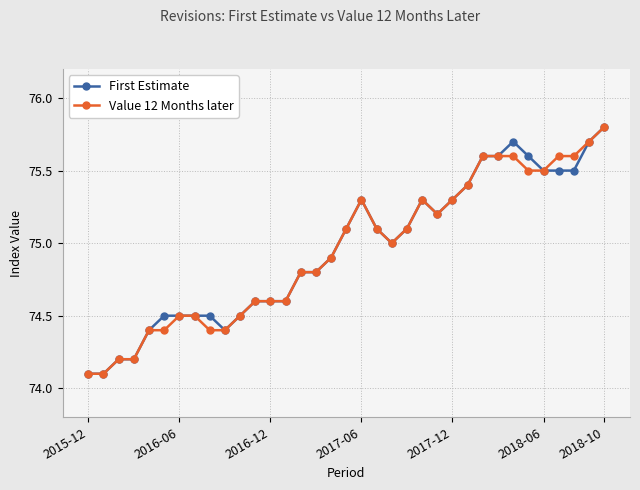

What are all the series names shown in the legend?

First Estimate, Value 12 Months later